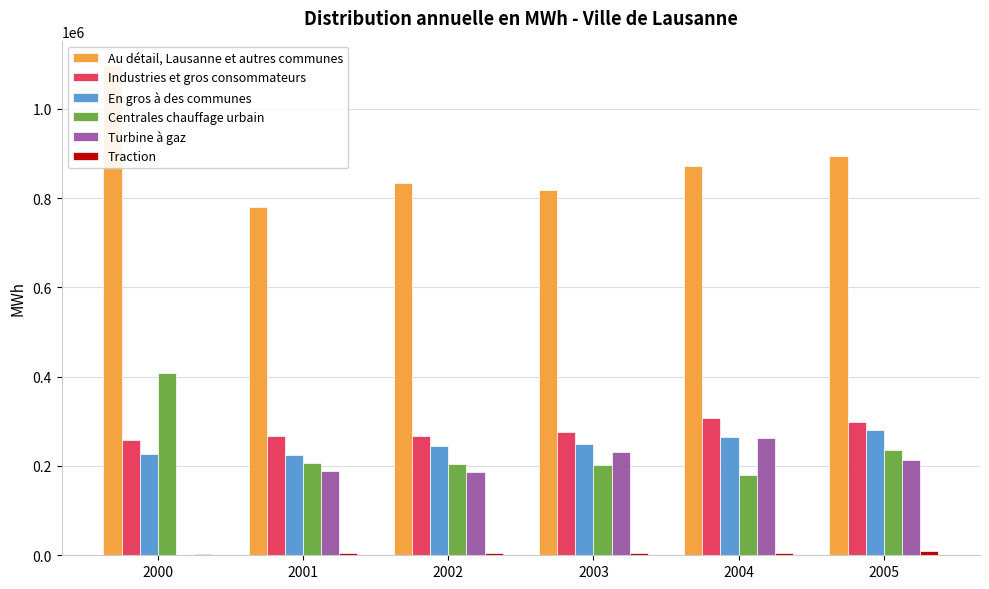

Which series has the largest range (max minus min)?

Au détail, Lausanne et autres communes